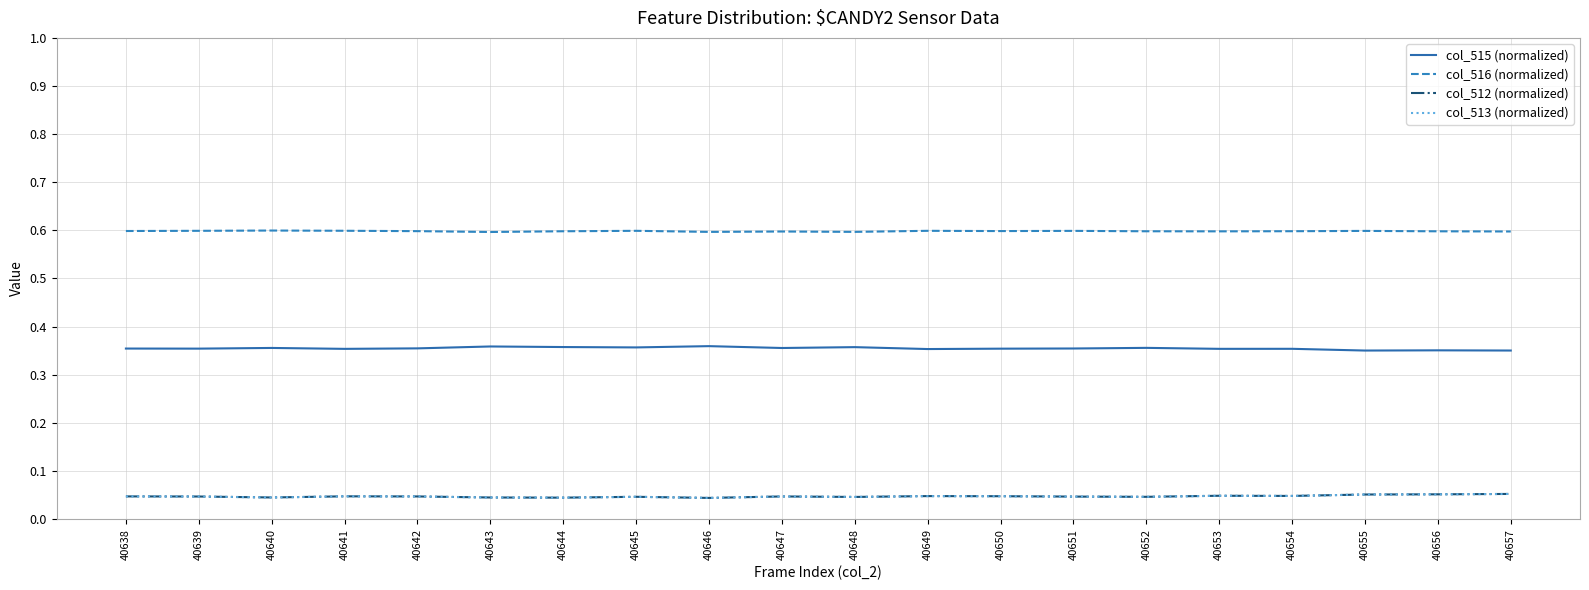

True or false: col_516 (normalized) and col_513 (normalized) intersect in this chart.

False